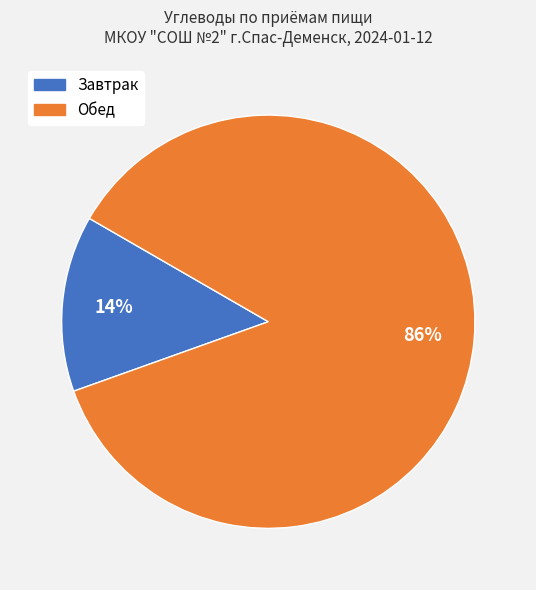

To the nearest percent, what is the average slice percentage?

50%